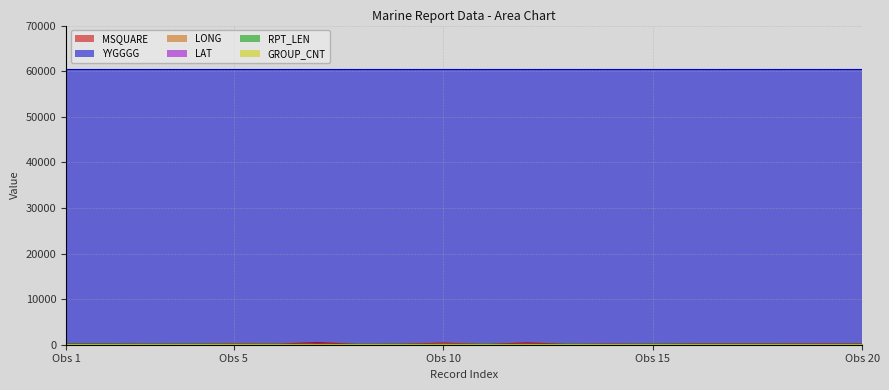

True or false: RPT_LEN and LAT intersect in this chart.

False